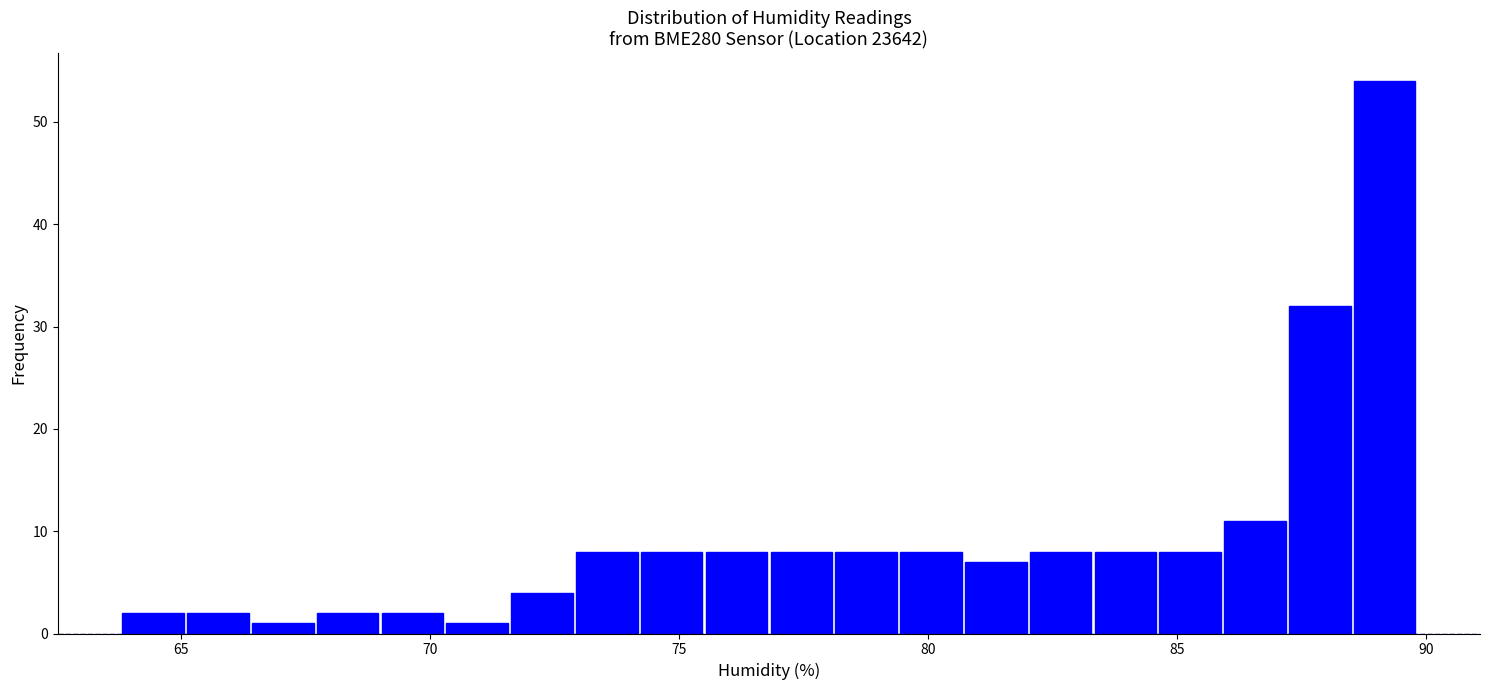

Read against the x-axis, roughly where is the centre of the tallest bar?

89.0